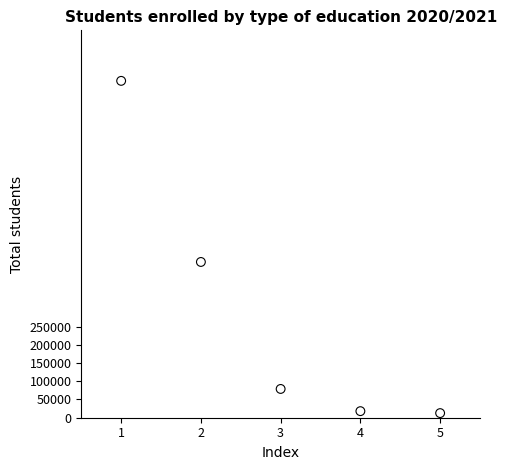

What is the average X value?

3